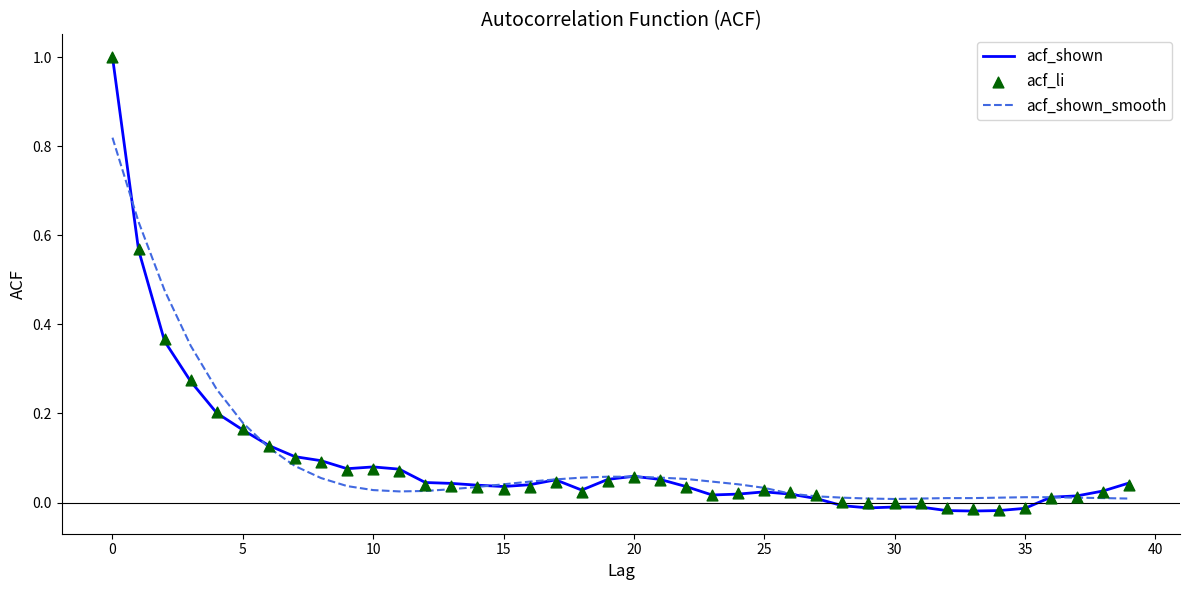

What is the total value across all series at 19?

0.2